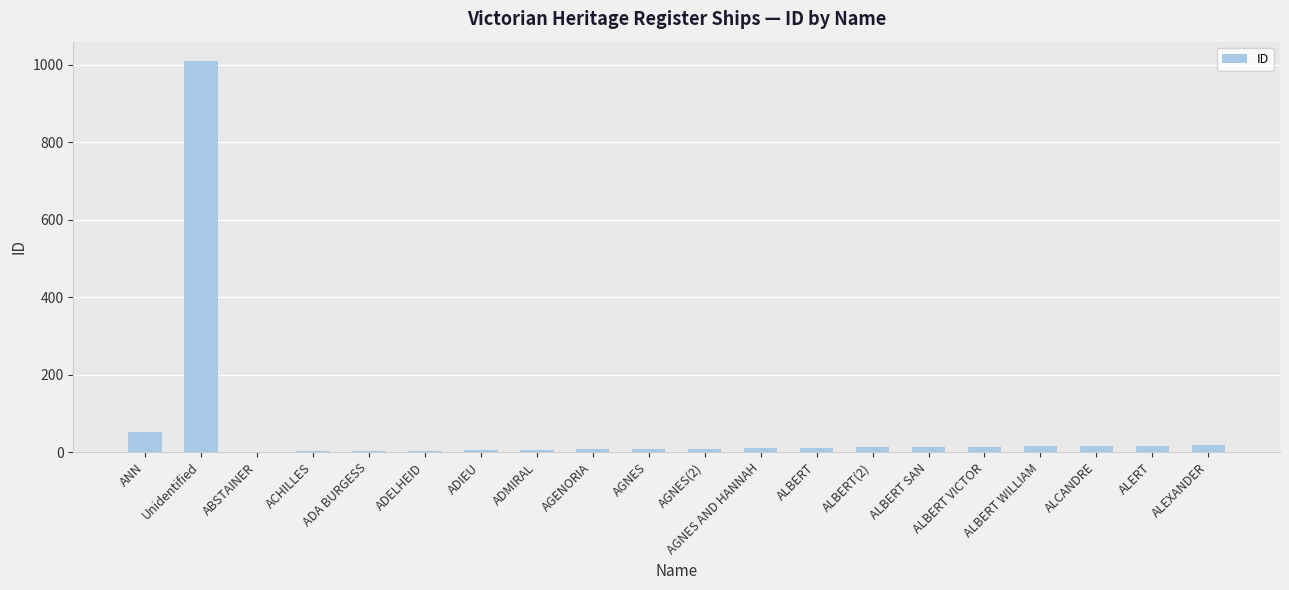

What is the sum of all values?

1231